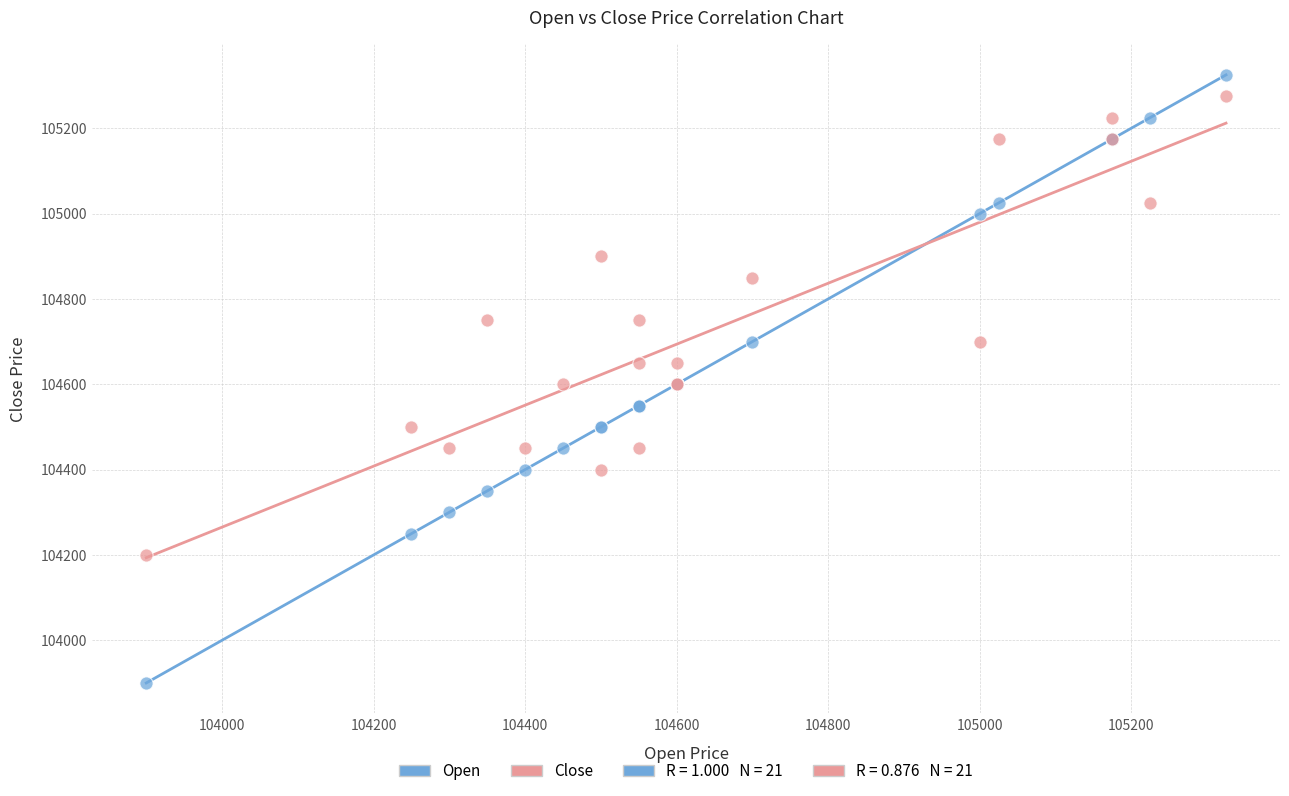

What is the X range (max minus min) for the scatter plot?

1425